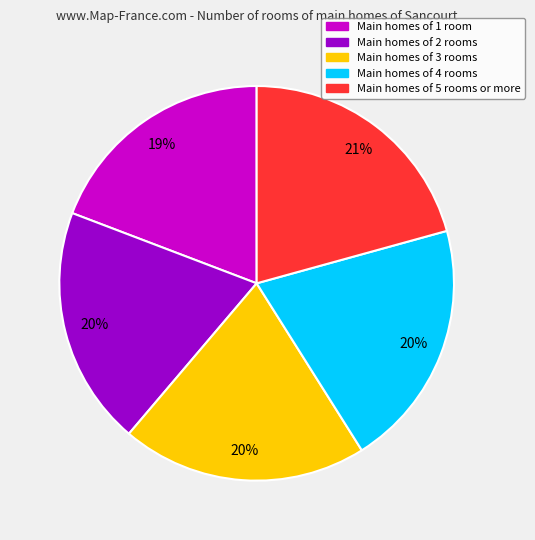

To the nearest percent, what is the average slice percentage?

20%